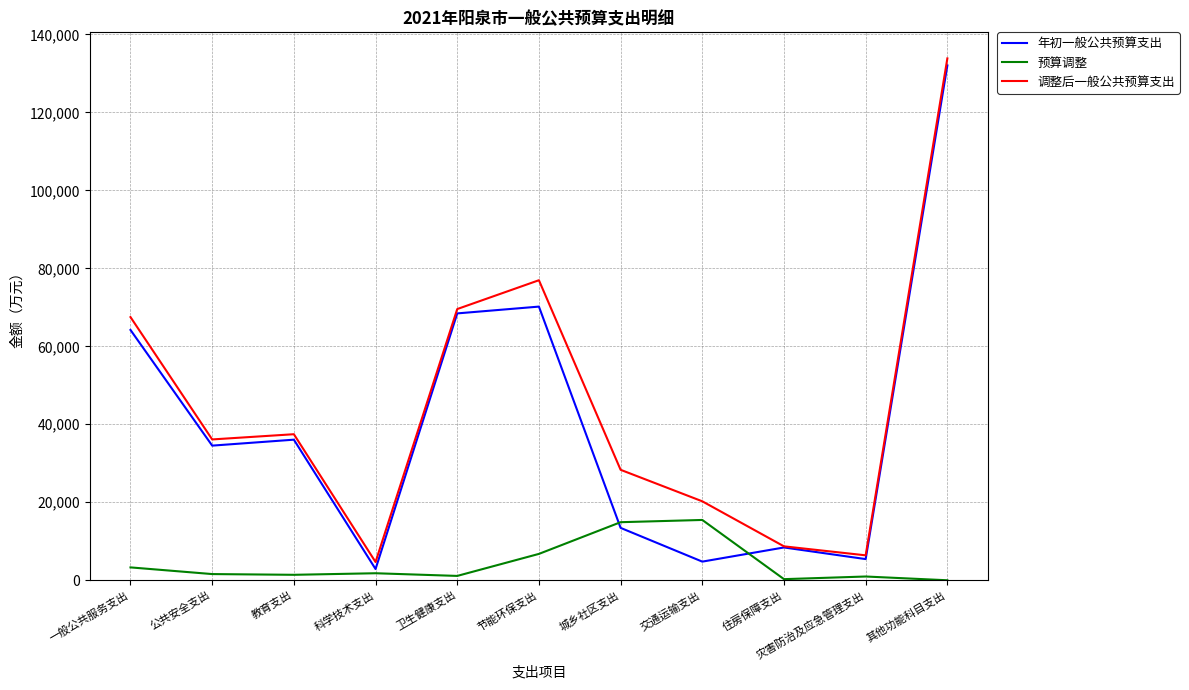

After their last crossing, which series has the higher values: 年初一般公共预算支出 or 预算调整?

年初一般公共预算支出